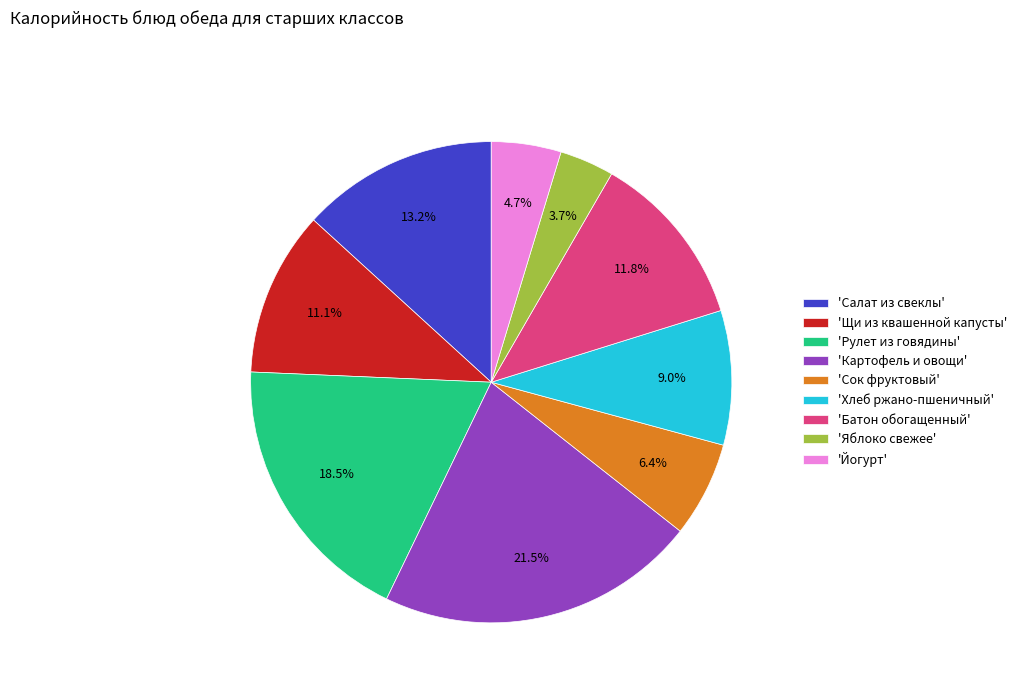

What percentage do 'Яблоко свежее' and 'Рулет из говядины' together represent?

22.2%